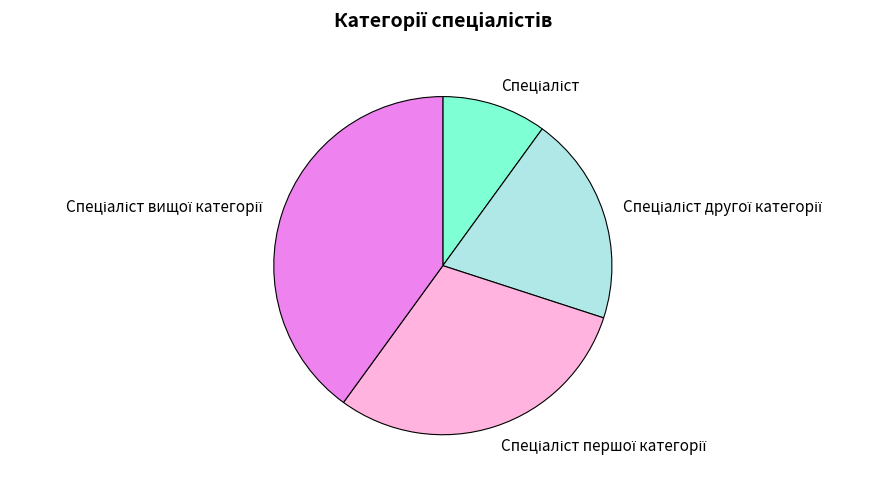

Is there any slice that represents more than half of the pie?

No